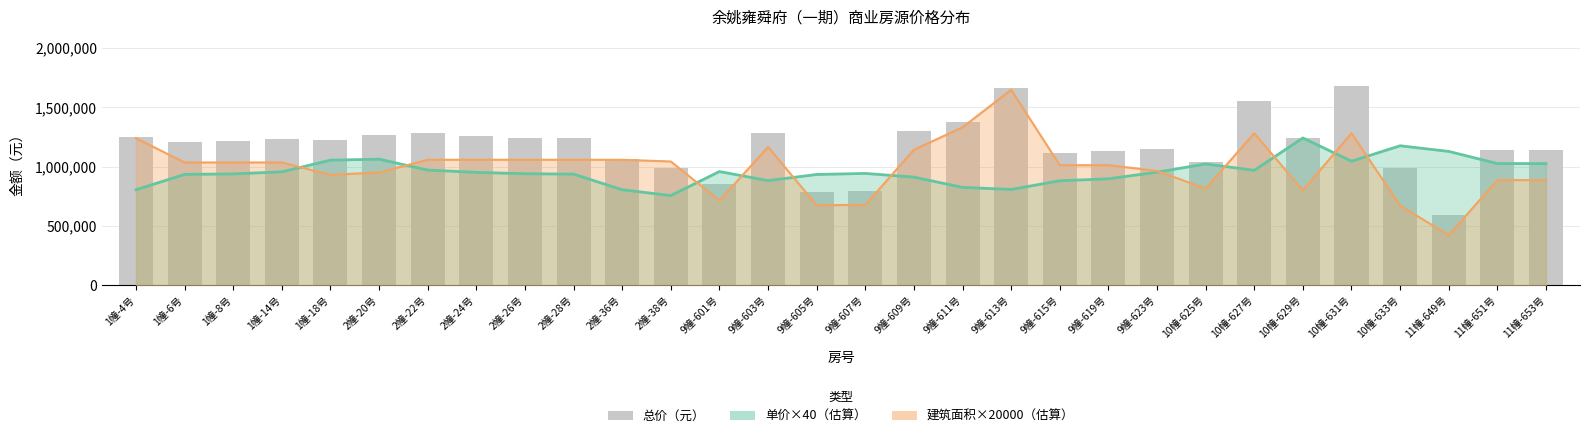

Rank the categories by value from highest to lowest.

10幢-631号, 9幢-613号, 10幢-627号, 9幢-611号, 9幢-609号, 9幢-603号, 2幢-22号, 2幢-20号, 2幢-24号, 1幢-4号, 2幢-26号, 10幢-629号, 2幢-28号, 1幢-14号, 1幢-18号, 1幢-8号, 1幢-6号, 9幢-623号, 11幢-651号, 11幢-653号, 9幢-619号, 9幢-615号, 2幢-36号, 10幢-625号, 10幢-633号, 2幢-38号, 9幢-601号, 9幢-607号, 9幢-605号, 11幢-649号